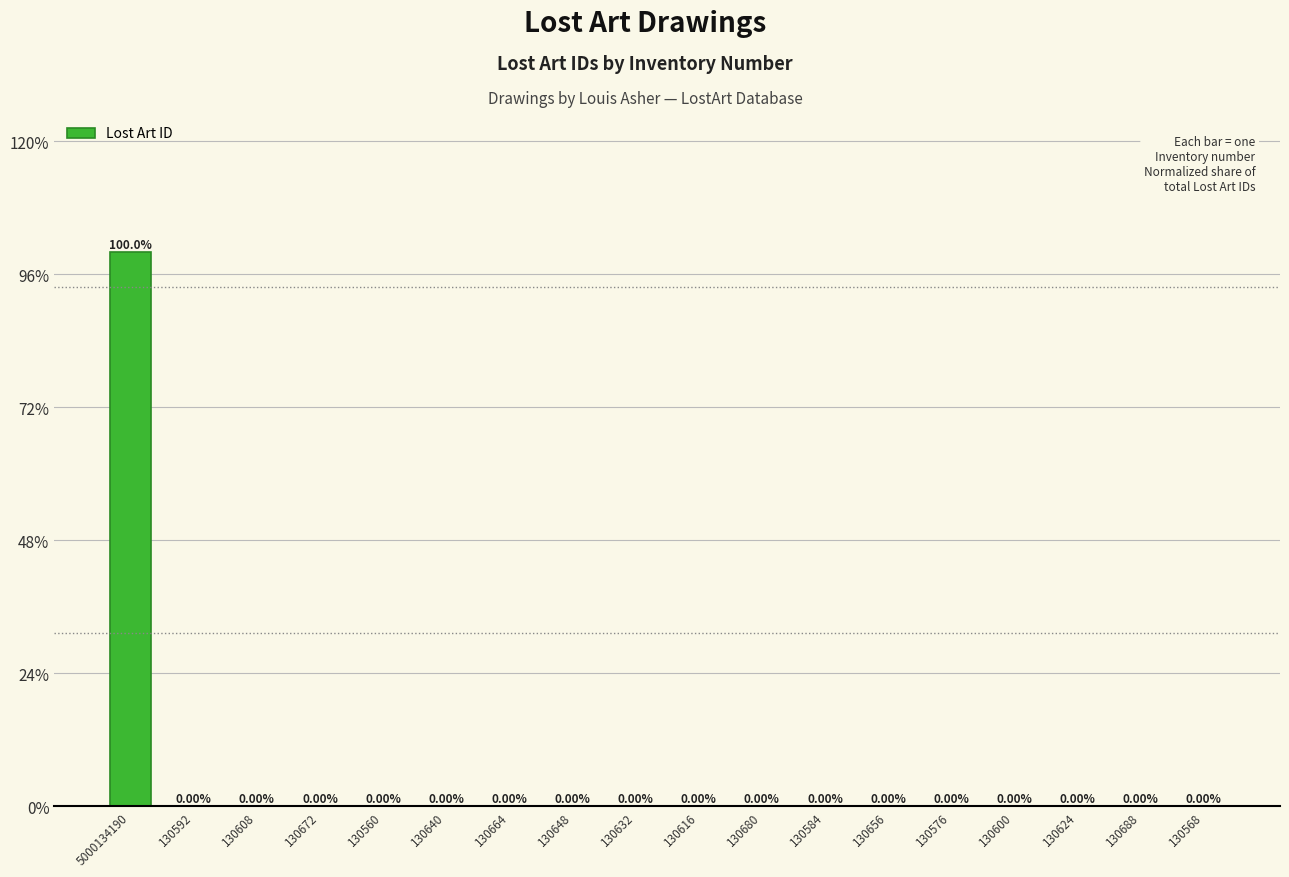

What is the sum of all values?

100.0